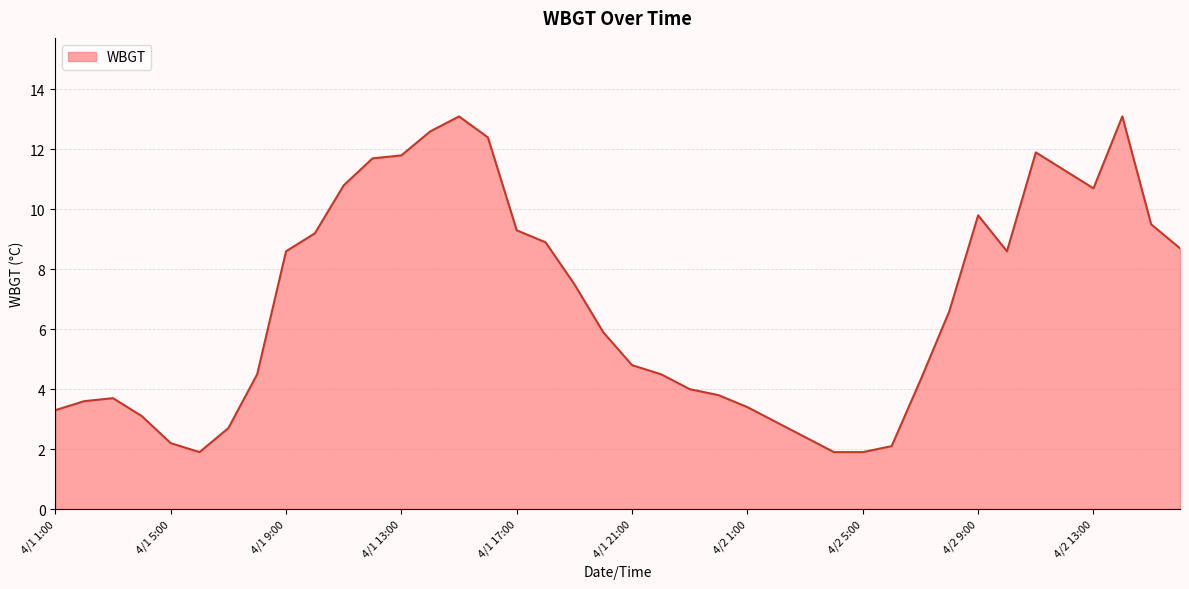

How many lines are shown in the chart?

1